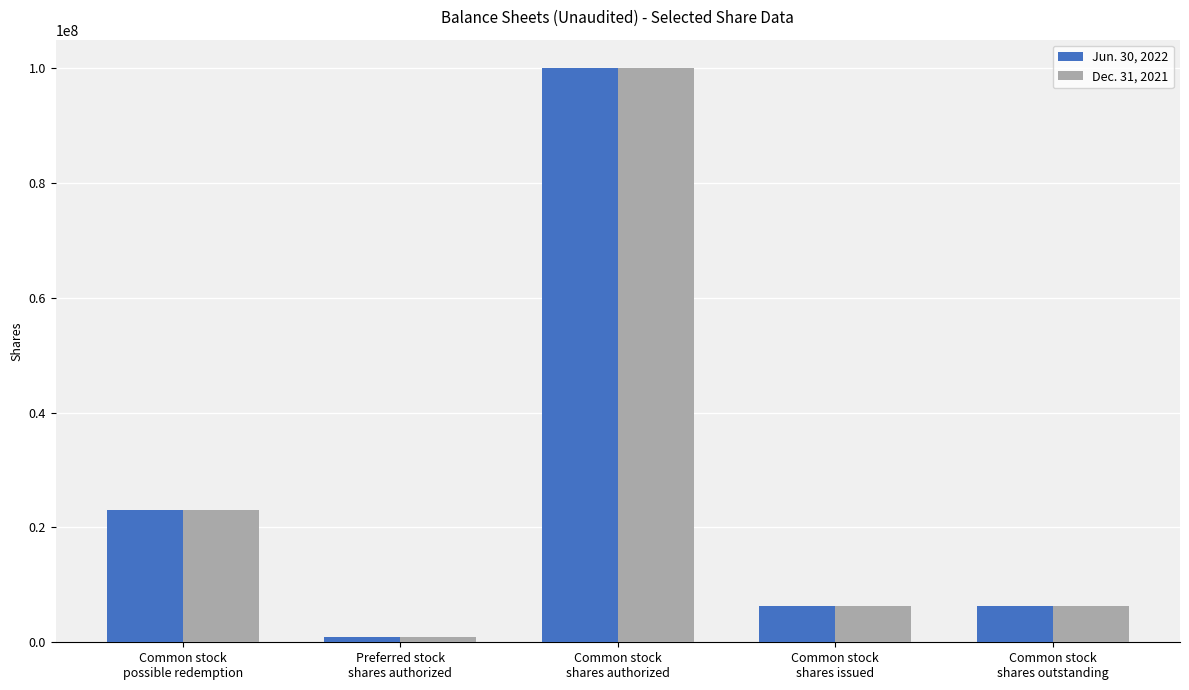

Reading left to right, extract all data points from this chart.

Jun. 30, 2022: 23000000	1000000	100000000	6400000	6400000
Dec. 31, 2021: 23000000	1000000	100000000	6400000	6400000